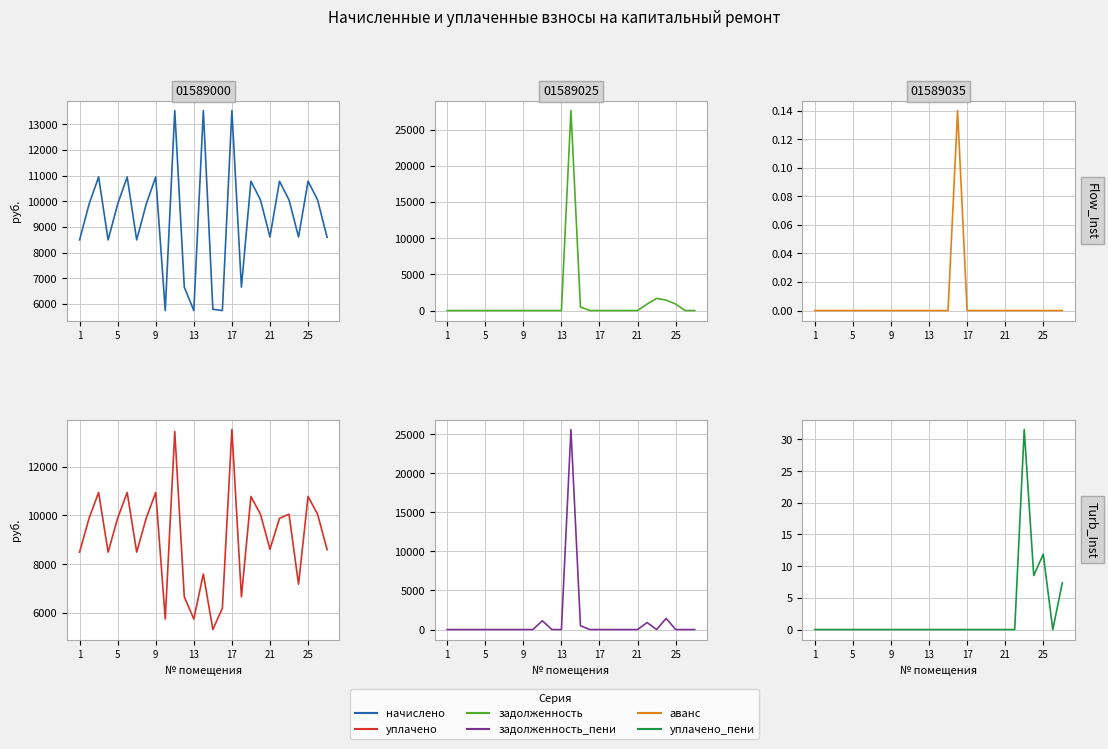

The задолженность_пени series shows 0.0 at 15. True or false?

True